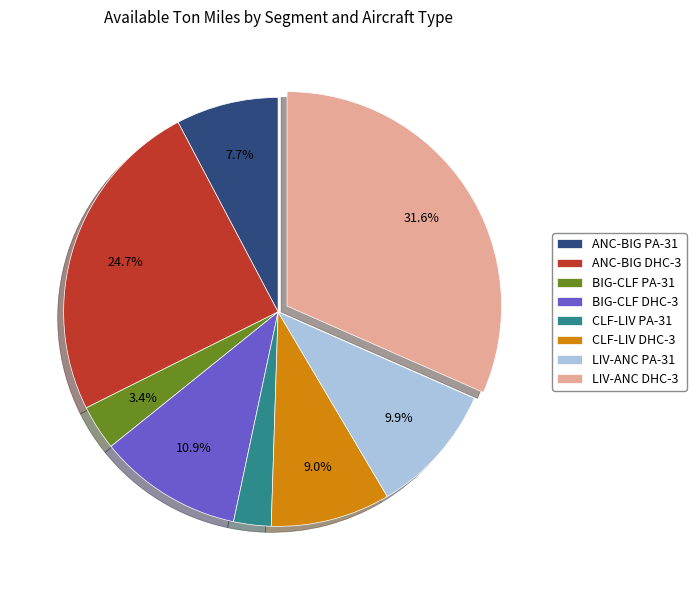

What percentage is the CLF-LIV PA-31 slice, to the nearest percent?

3%